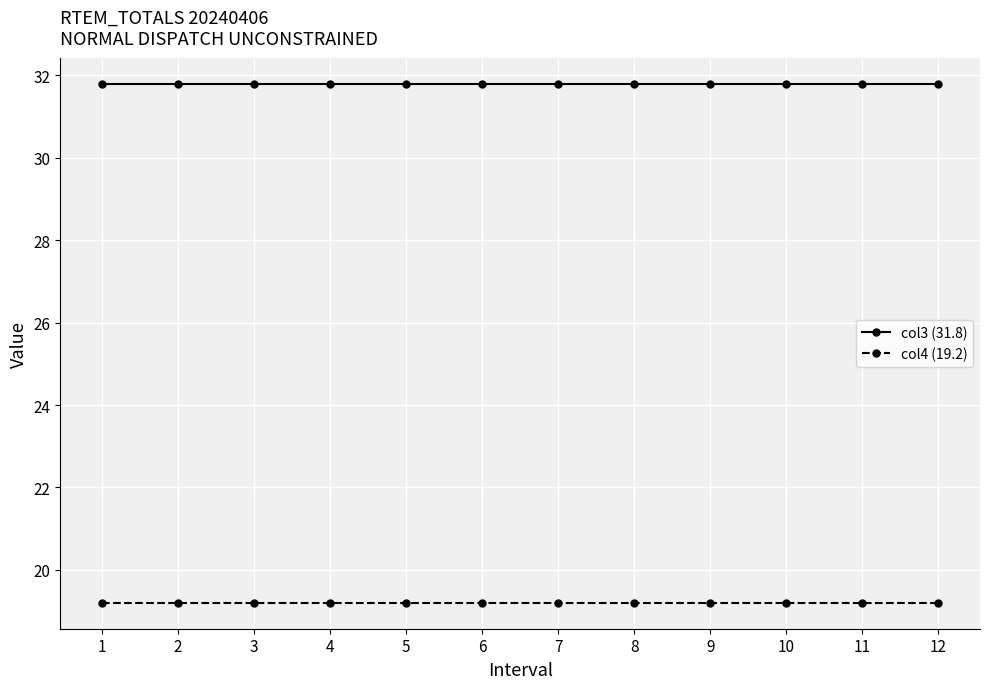

List the series in order of their overall mean, highest first.

col3 (31.8), col4 (19.2)